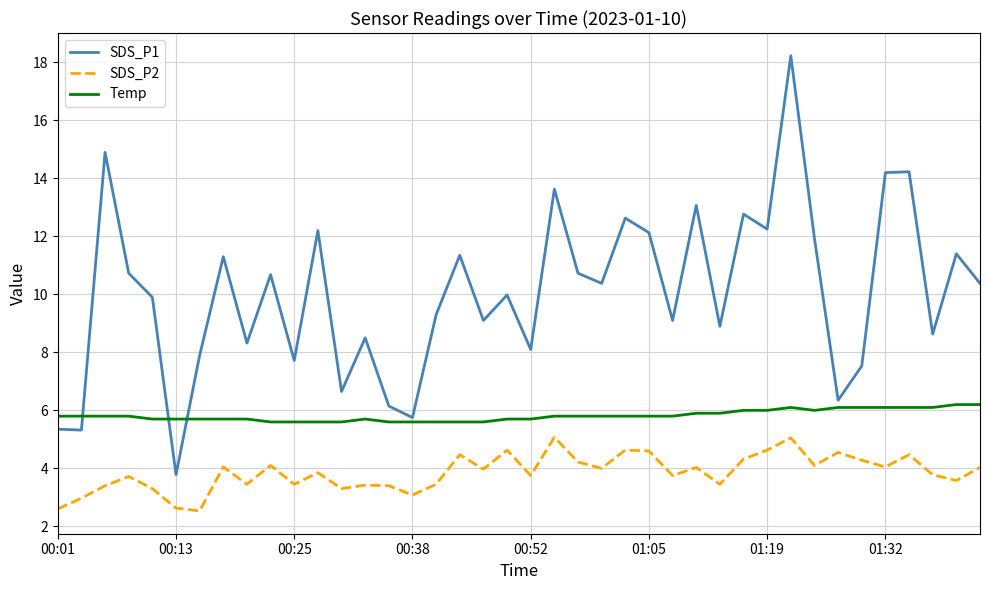

True or false: SDS_P1 and Temp intersect in this chart.

True